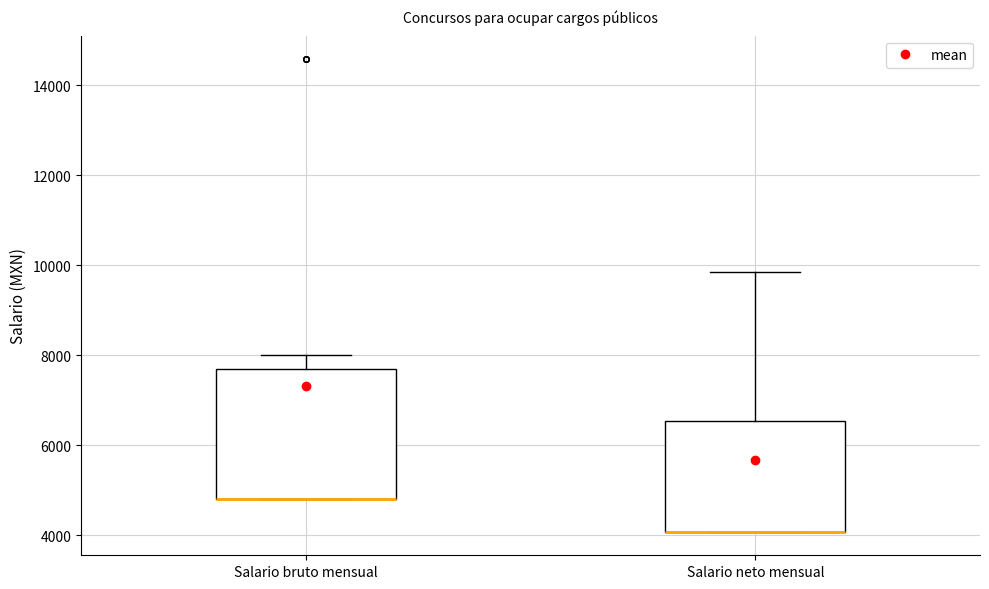

Which box is the tallest, from its lower edge to its upper edge?

Salario bruto mensual